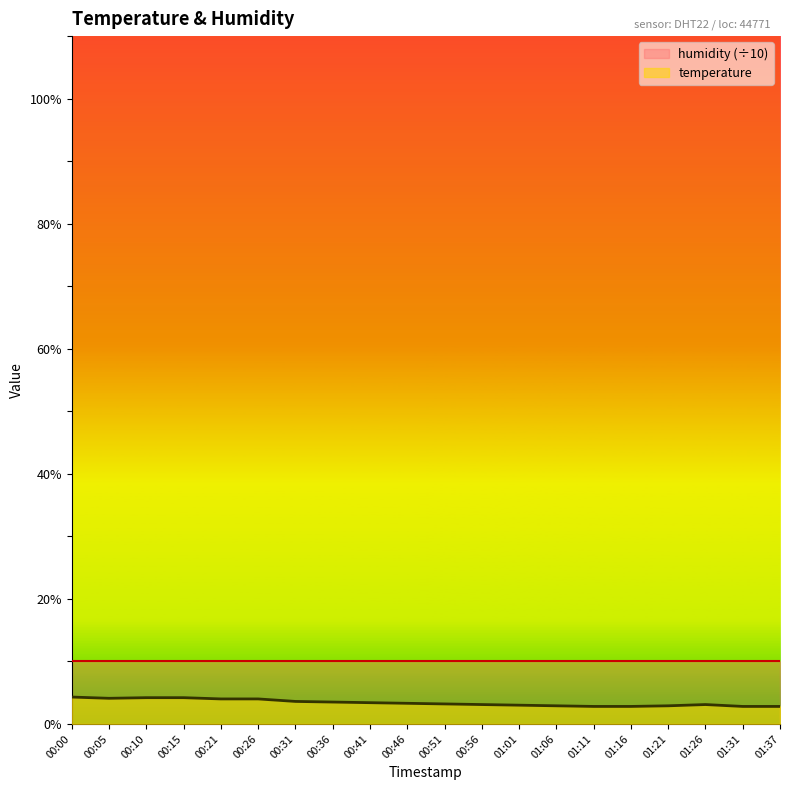

Does the chart display data point markers on the line(s)?

No